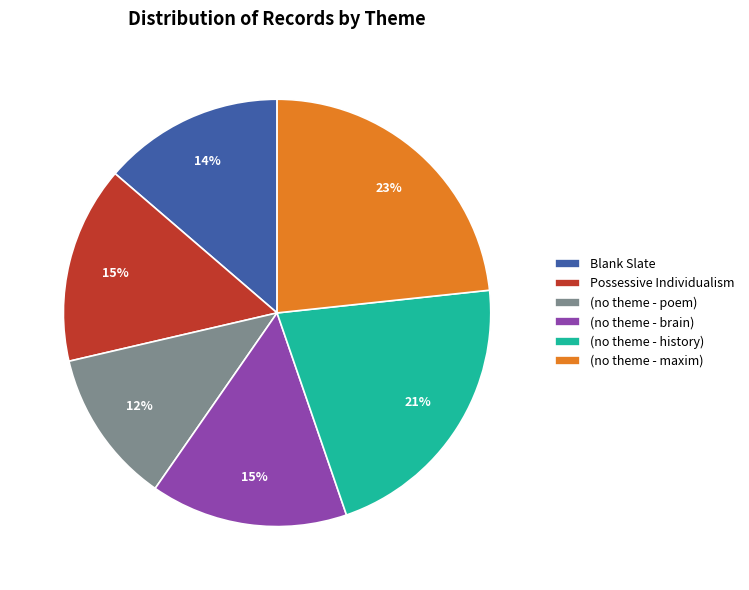

Is it true that (no theme - poem) is 12% of the pie?

True